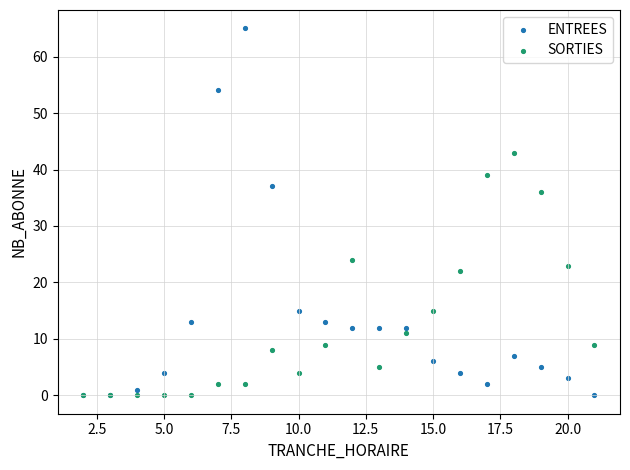

Across all series, what Y value is closest to 32?

36